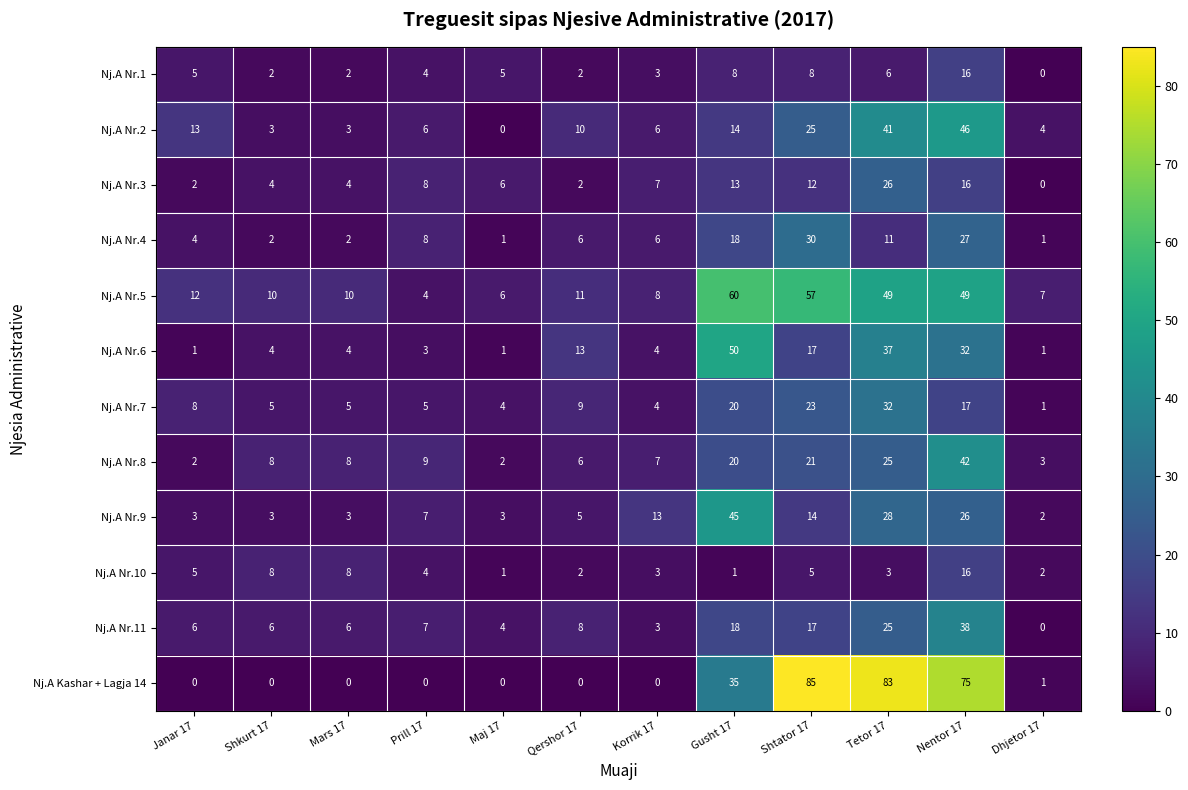

Between Nentor 17 and Dhjetor 17, which series saw the biggest shift?

Nj.A Kashar + Lagja 14